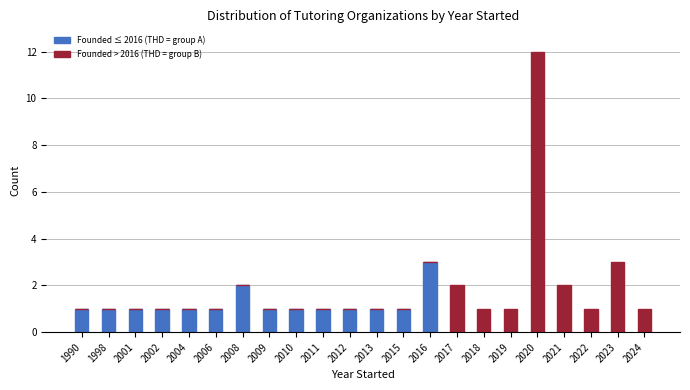

Is it true that Founded ≤ 2016 (THD = group A) equals 1 at 2011?

True